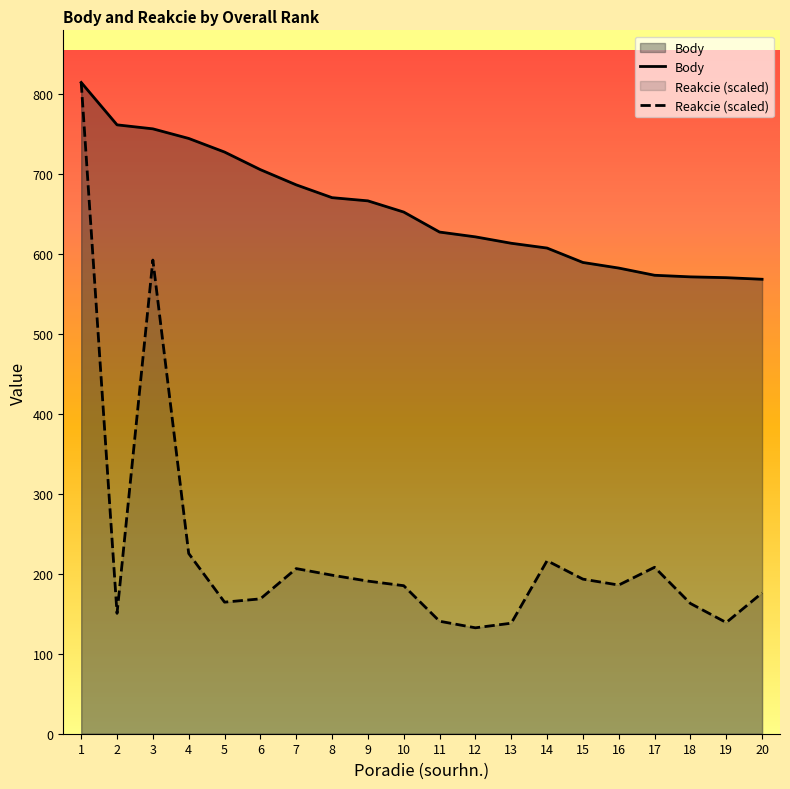

Does the chart have visible grid lines?

No